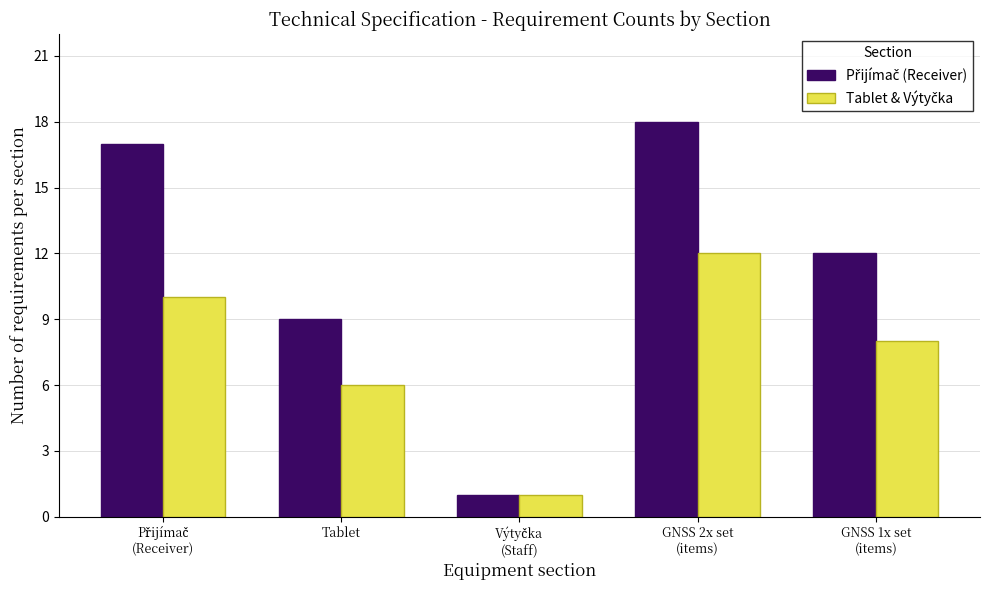

What is the maximum value shown in the chart?

18